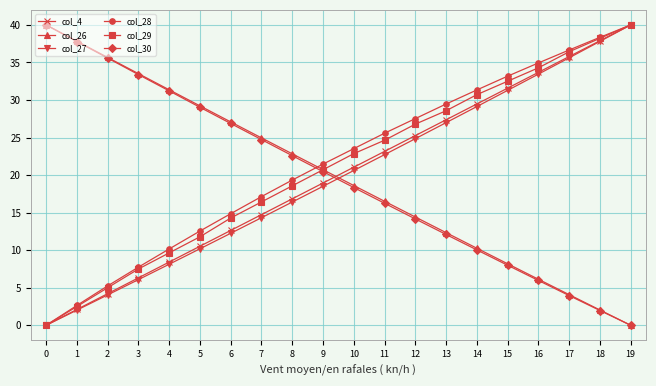

How many lines are shown in the chart?

6